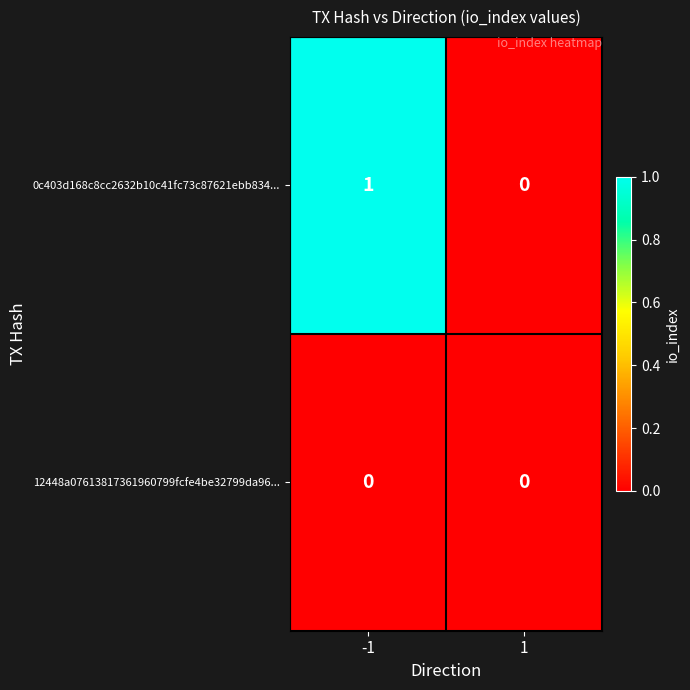

The 0c403d168c8cc2632b10c41fc73c87621ebb834... series shows 0 at 1. True or false?

True